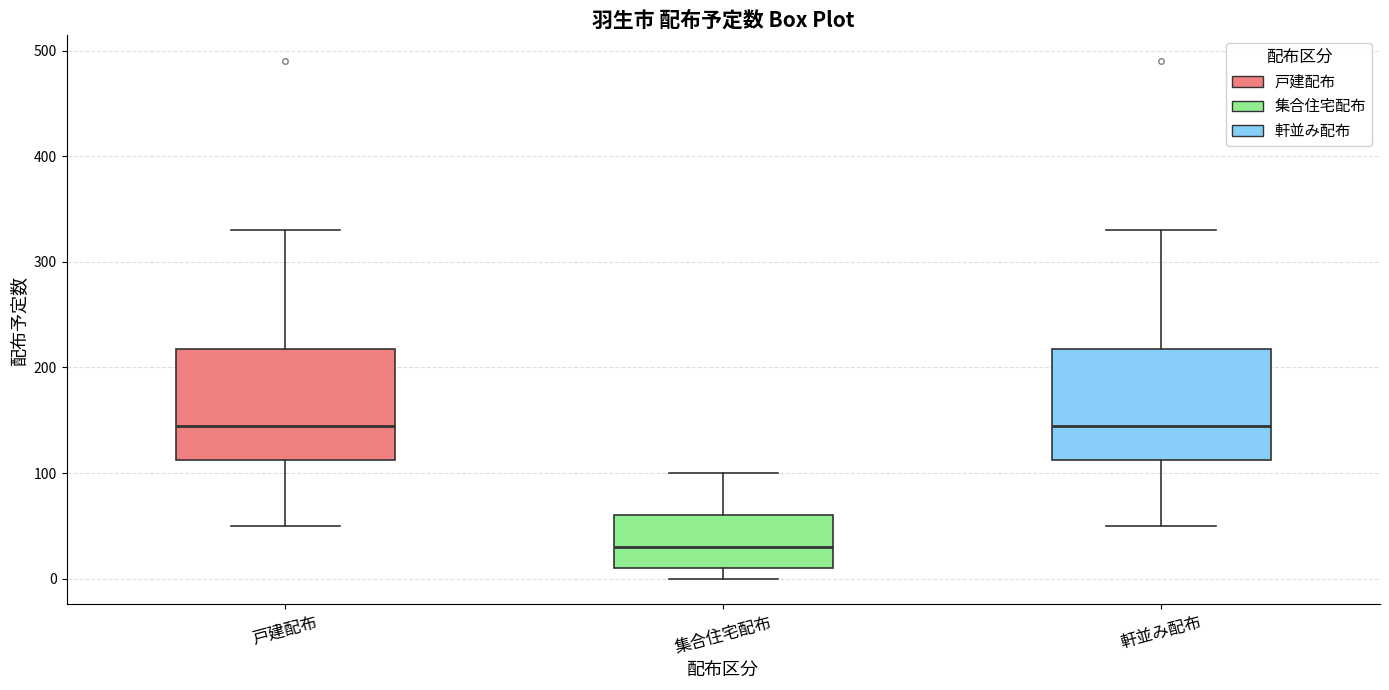

Reading left to right, read every box against the y-axis: the position of its median line, the range the box covers, and the ends of its whiskers. The values are not printed on the chart, so give them approximately, as read against the axis.

戸建配布: median 150, box 110 to 220, whiskers 50 to 330
集合住宅配布: median 30, box 10 to 60, whiskers 0 to 100
軒並み配布: median 150, box 110 to 220, whiskers 50 to 330